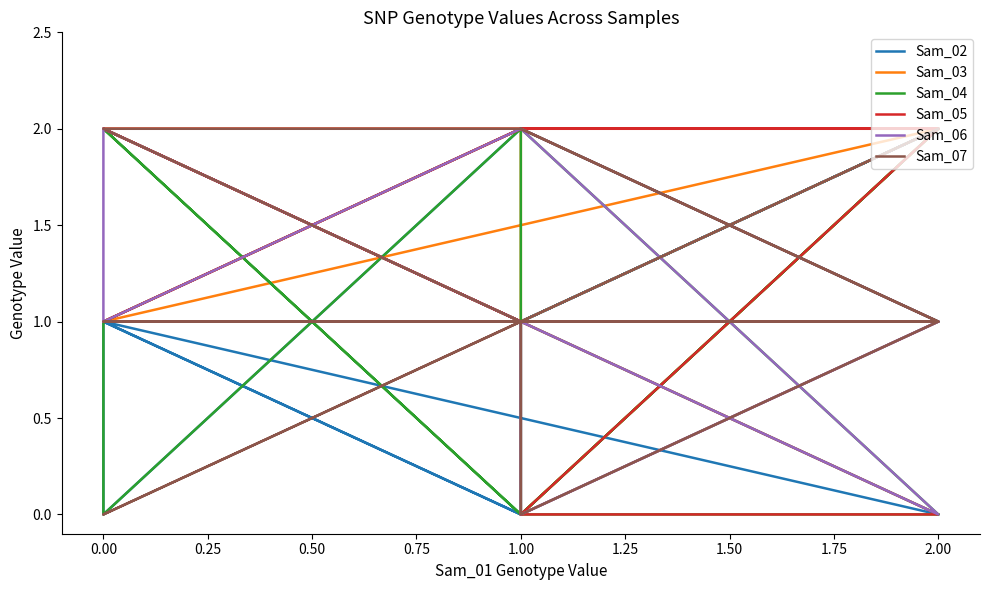

How many lines are shown in the chart?

6